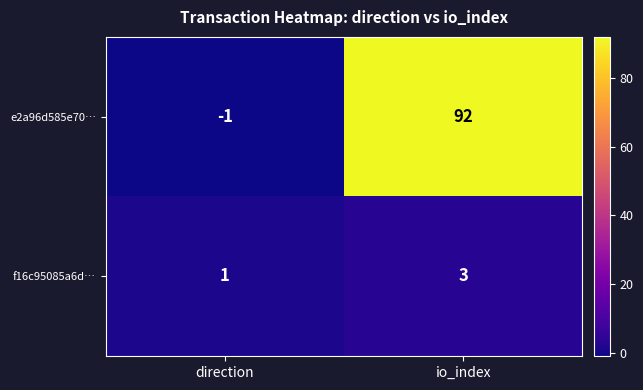

What is the smallest value displayed?

-1